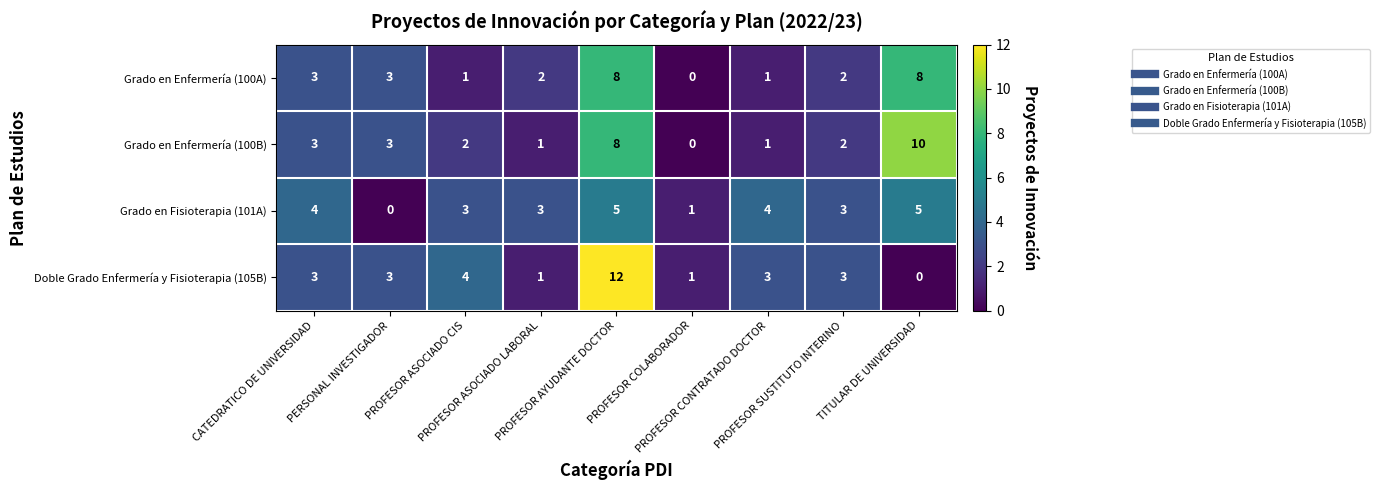

How many distinct data groups are displayed?

4